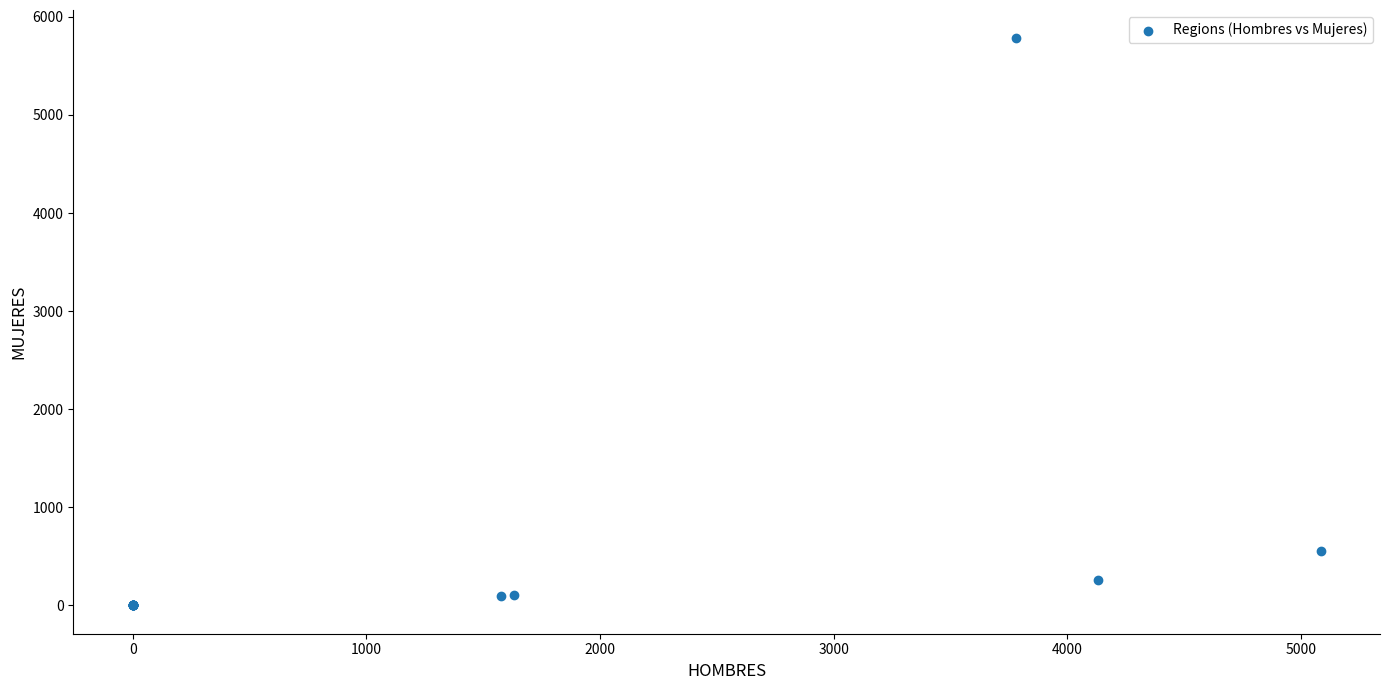

What Y value in the scatter plot is closest to 2890?

557